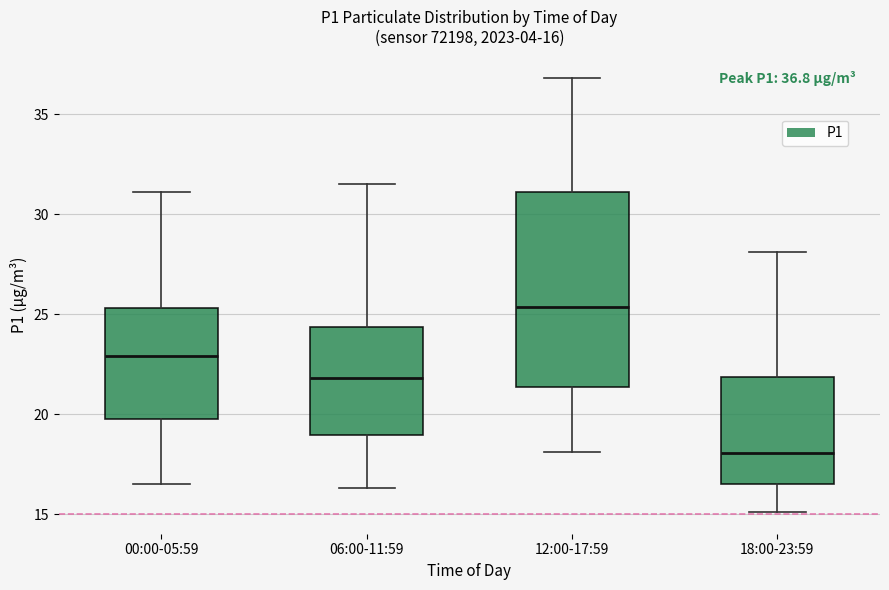

Which box is the tallest, from its lower edge to its upper edge?

12:00-17:59